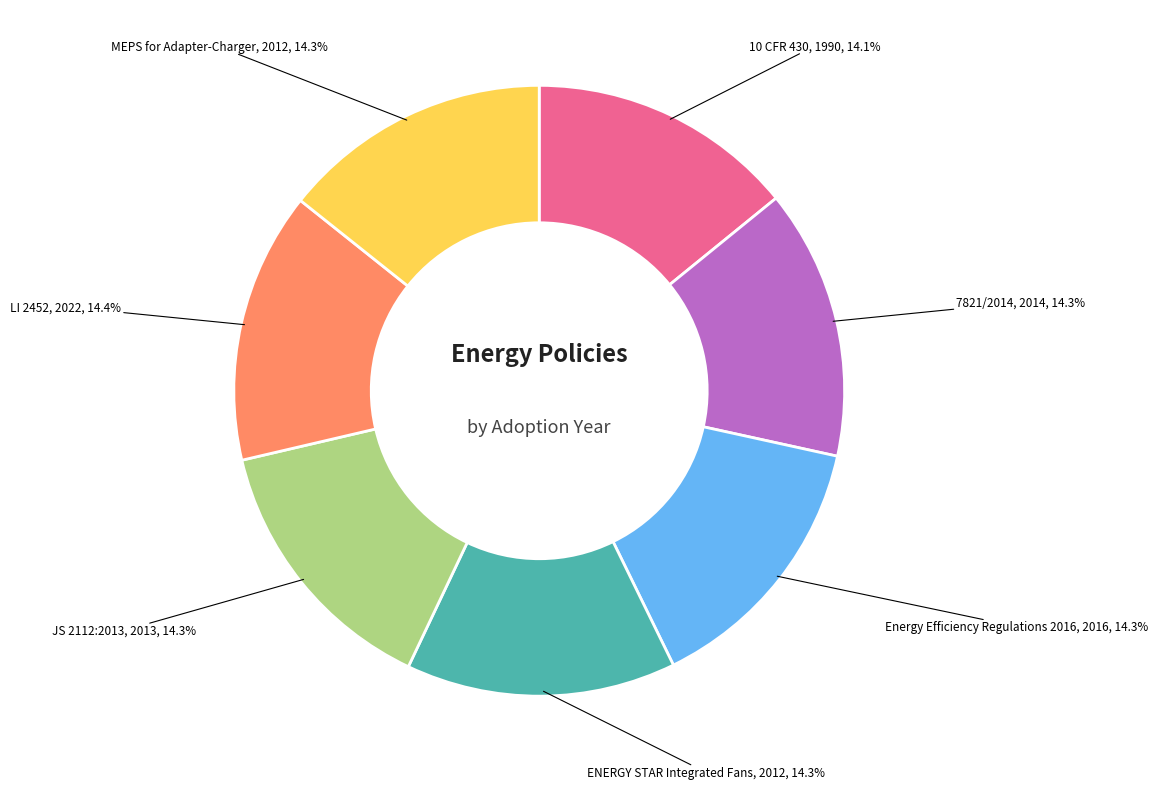

Does any single category account for the majority?

No